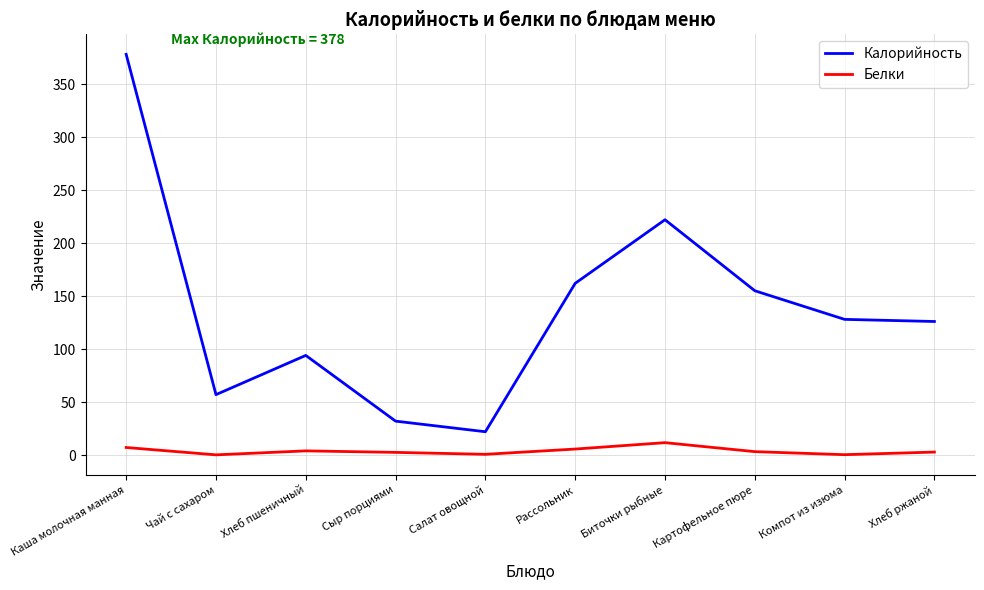

True or false: Белки and Калорийность intersect in this chart.

False